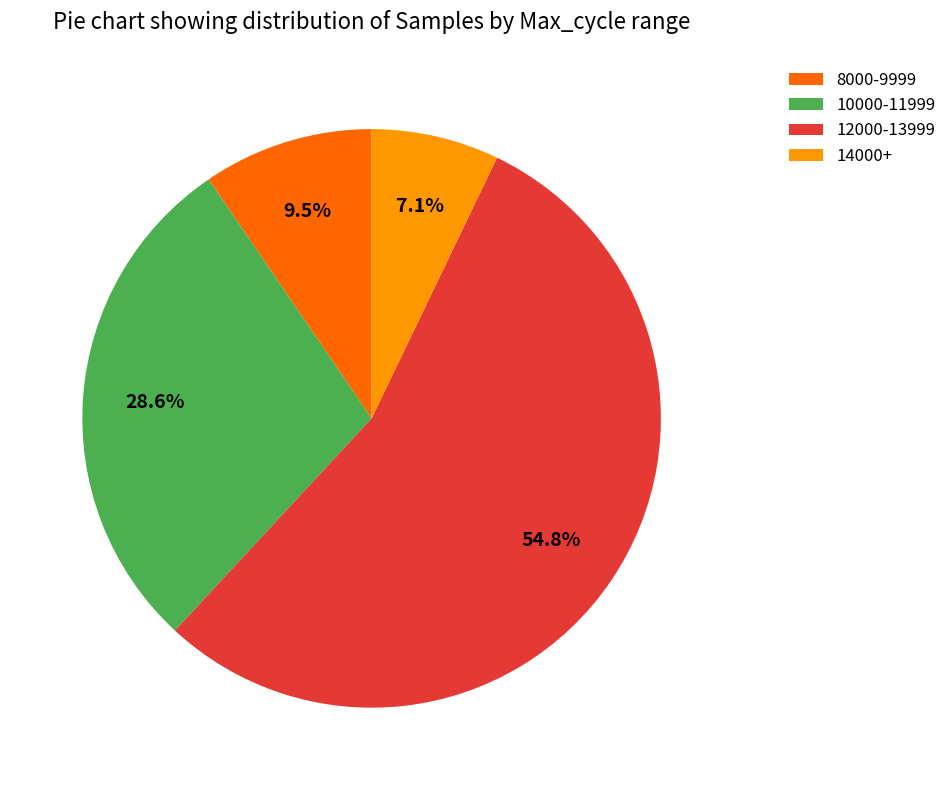

Does 8000-9999 account for over 50% of the chart?

No